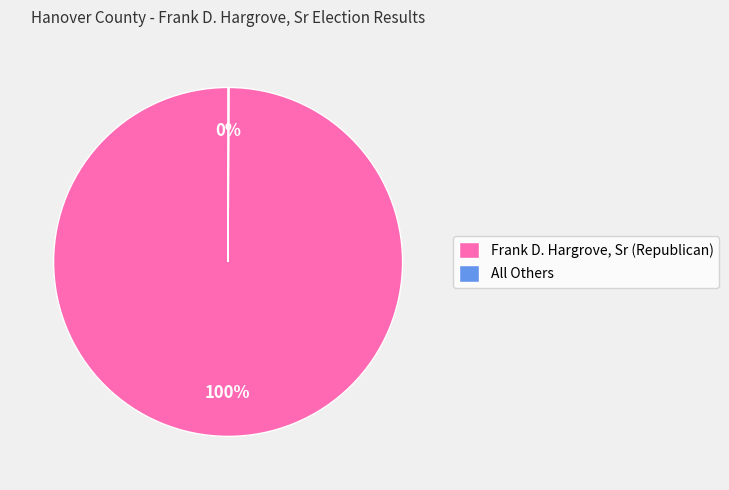

What percentage is the Frank D. Hargrove, Sr (Republican) slice, to the nearest percent?

100%